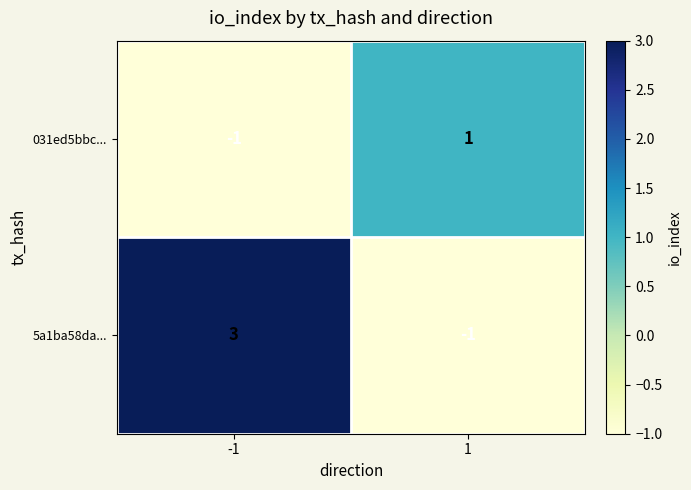

How many series are shown in this chart?

2